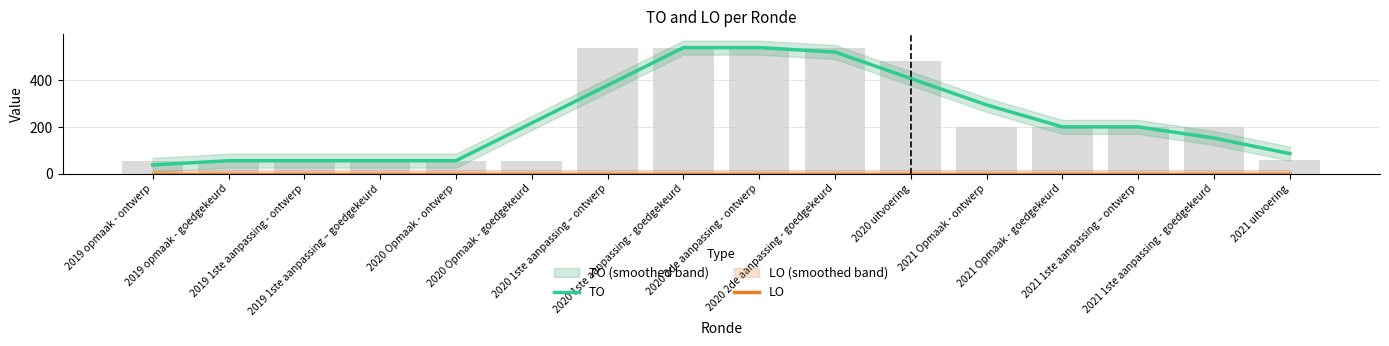

At 2019 1ste aanpassing – goedgekeurd, list the series in order from largest to smallest.

TO, LO